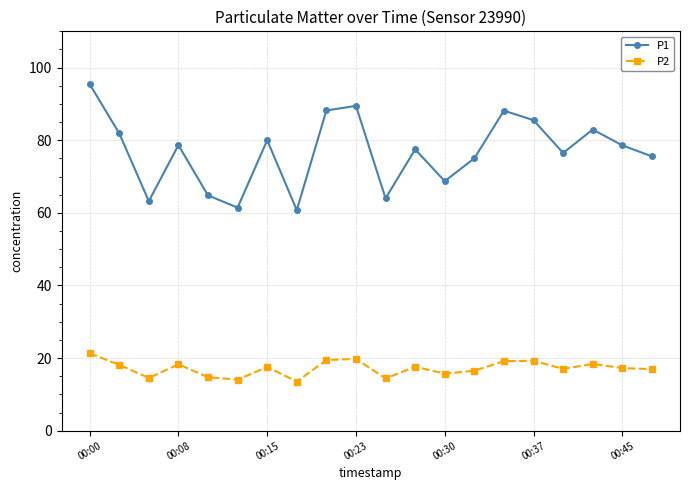

How many interior local valleys does the P1 series have?

6